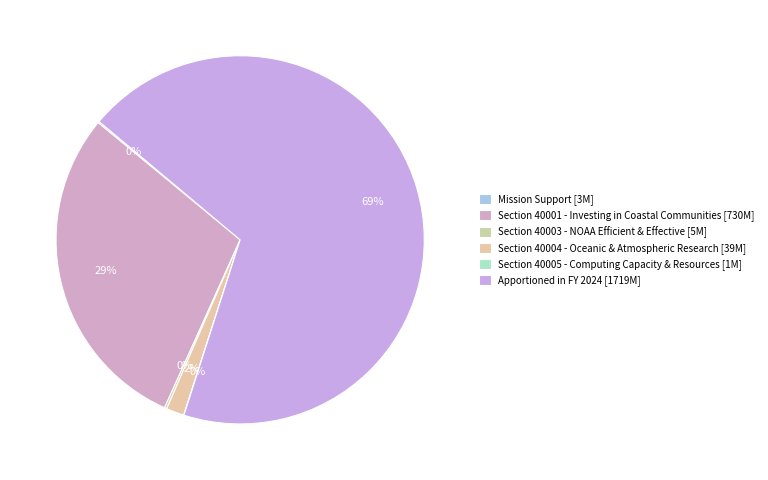

What is the change in value from Section 40003 - NOAA Efficient & Effective to Apportioned in FY 2024?

+1713860000